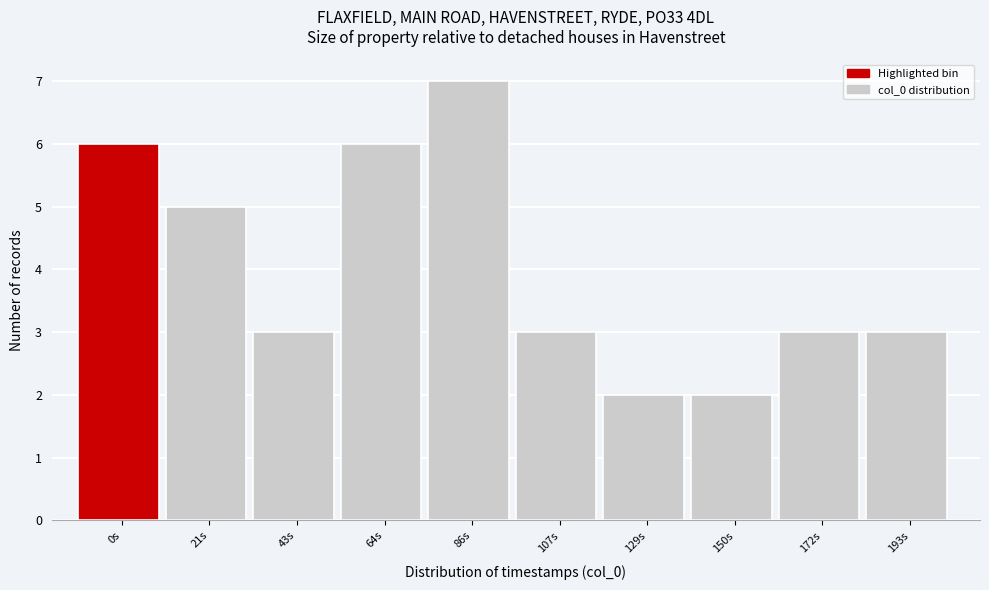

Reading left to right, list all the values displayed in this chart.

0s=6	21s=5	43s=3	64s=6	86s=7	107s=3	129s=2	150s=2	172s=3	193s=3